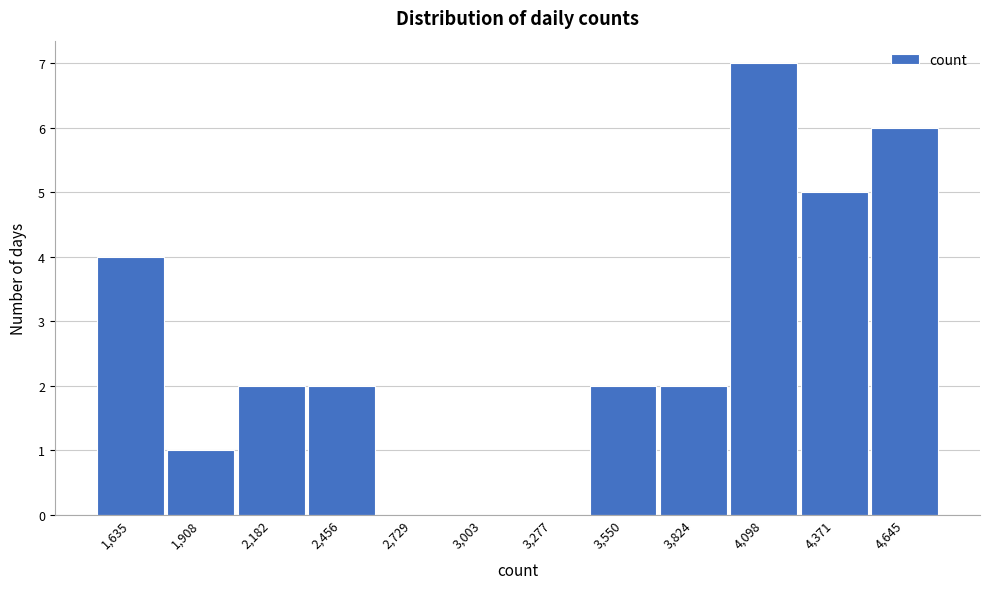

Reading right to left, extract all data points from this chart.

4,645=6	4,371=5	4,098=7	3,824=2	3,550=2	3,277=0	3,003=0	2,729=0	2,456=2	2,182=2	1,908=1	1,635=4